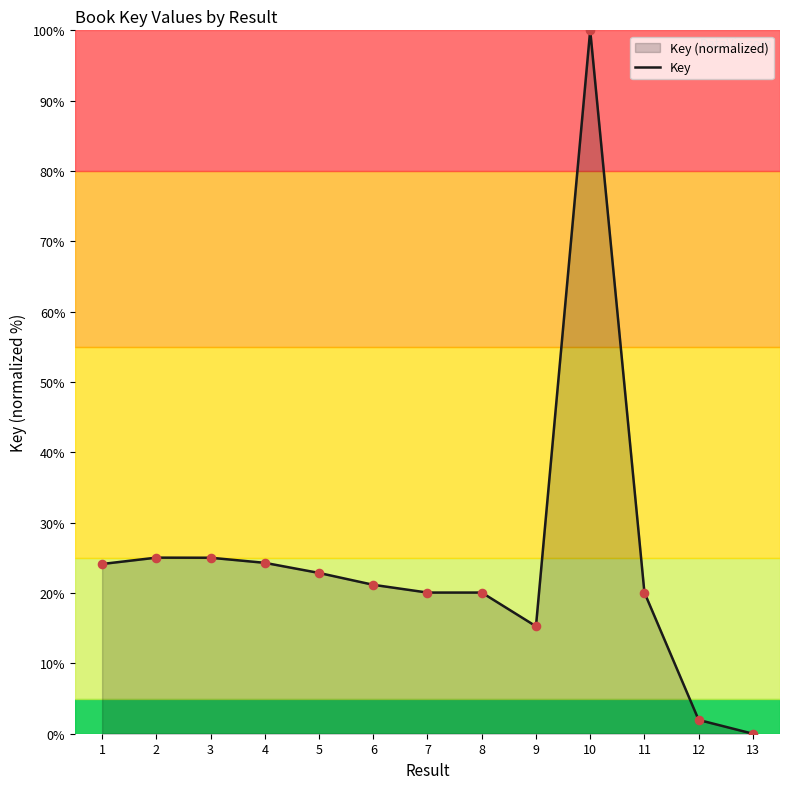

Between 11 and 10, which is larger?

10